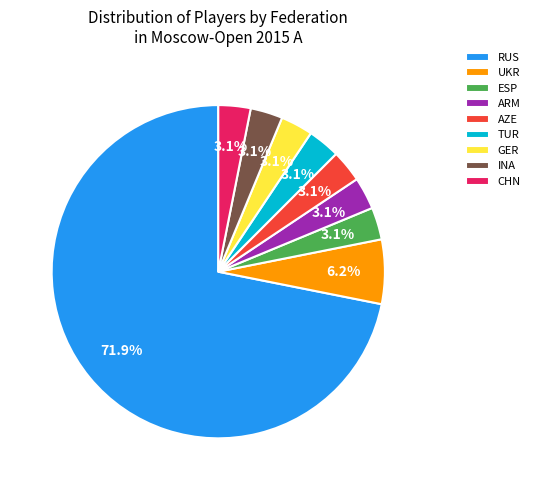

How many slices are in this pie chart?

9